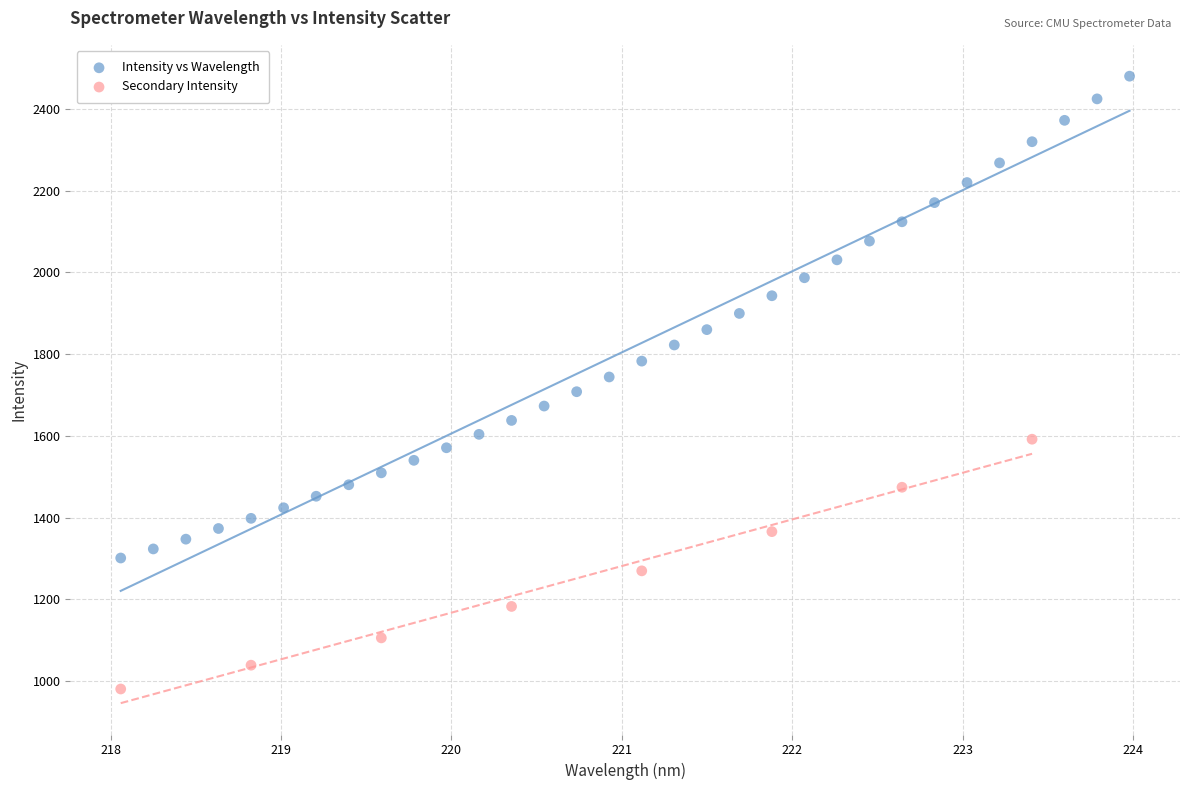

Which series contains the highest Y value?

Intensity vs Wavelength